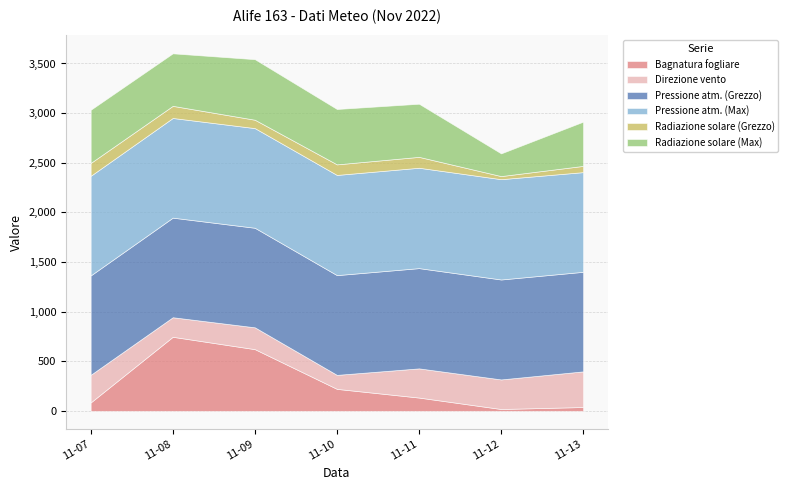

Which series has the largest range (max minus min)?

Bagnatura fogliare